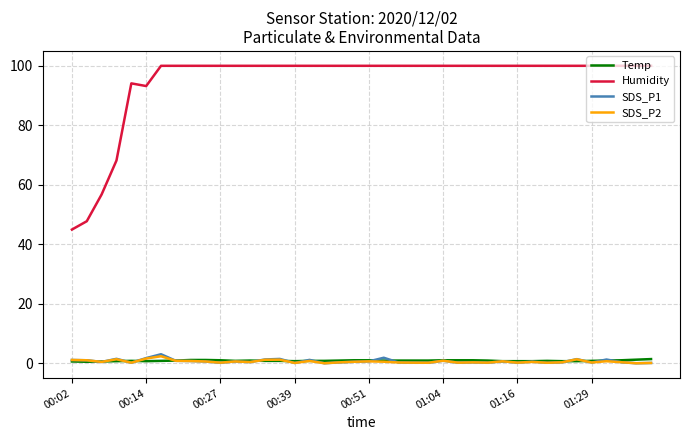

True or false: Humidity and SDS_P2 cross at least once.

False